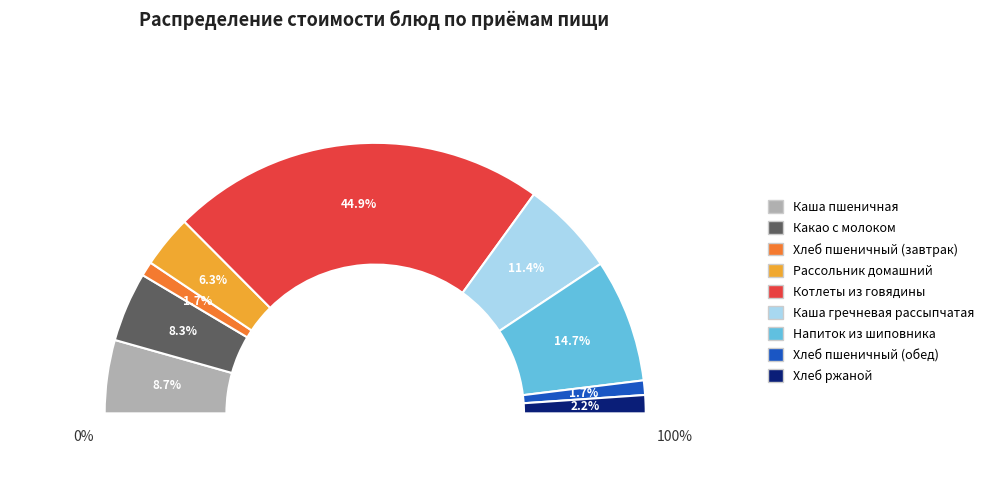

What is the total percentage of Хлеб пшеничный (обед) and Котлеты из говядины?

46.6%